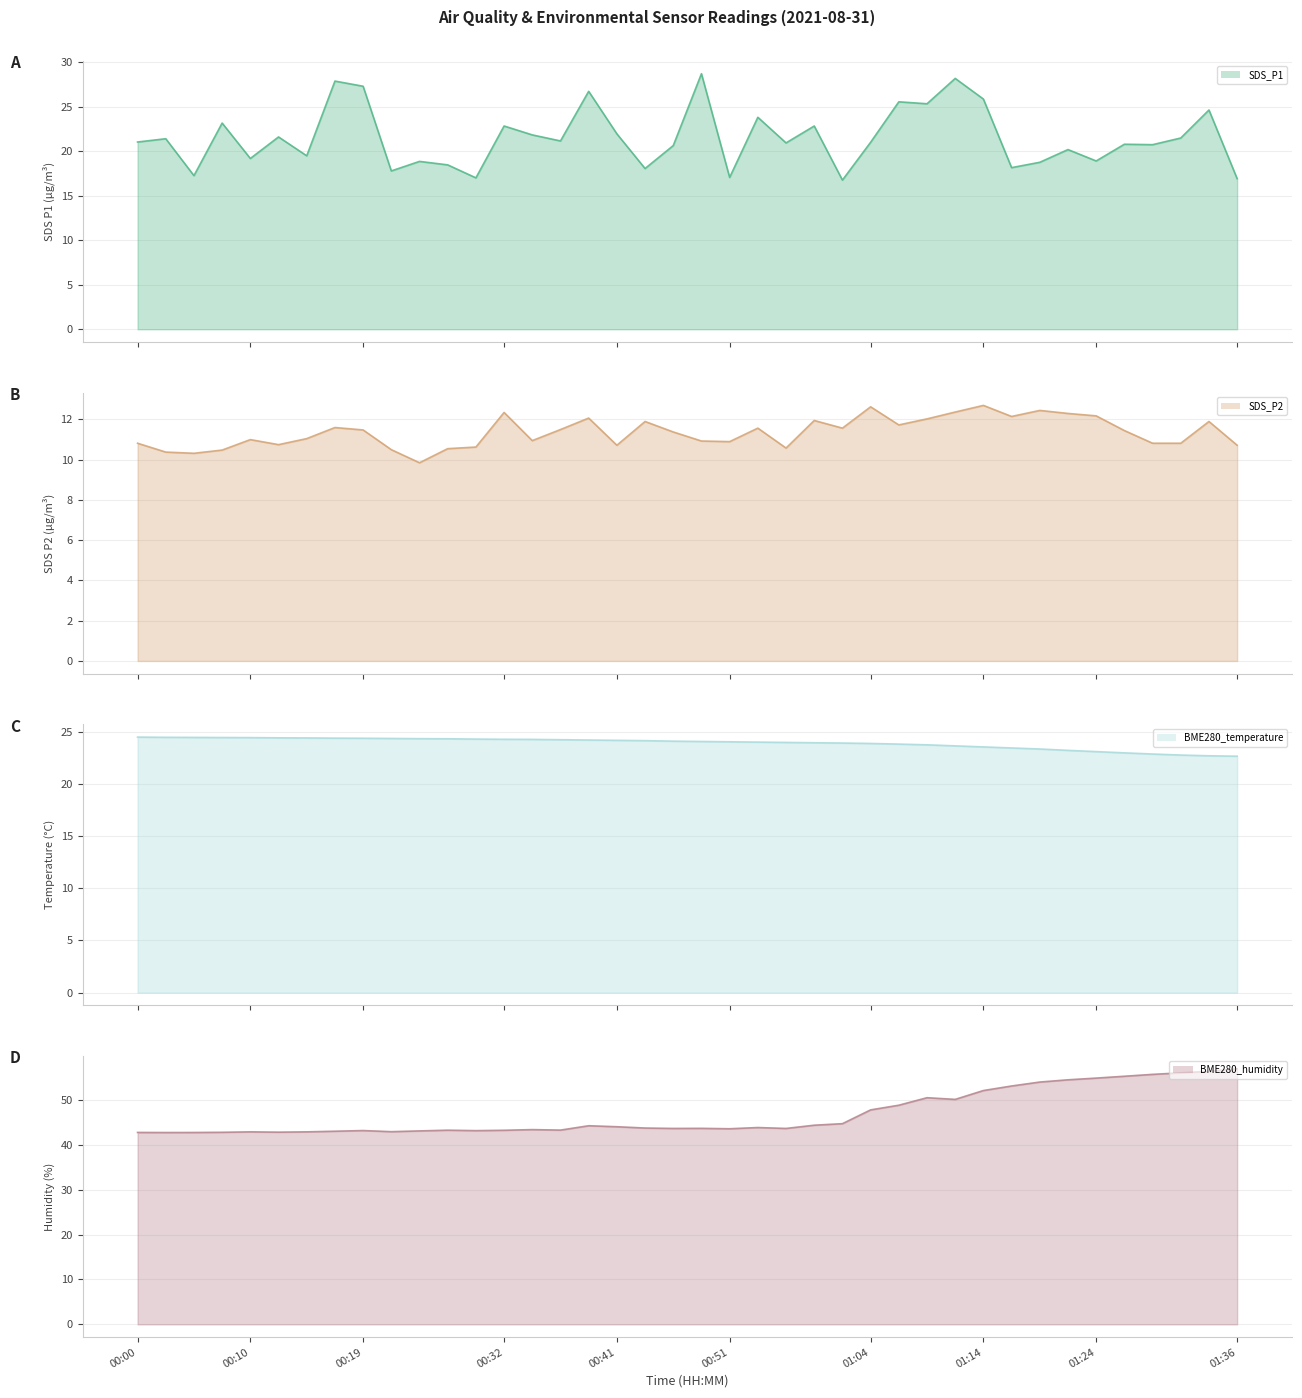

True or false: SDS_P1 and SDS_P2 intersect in this chart.

False